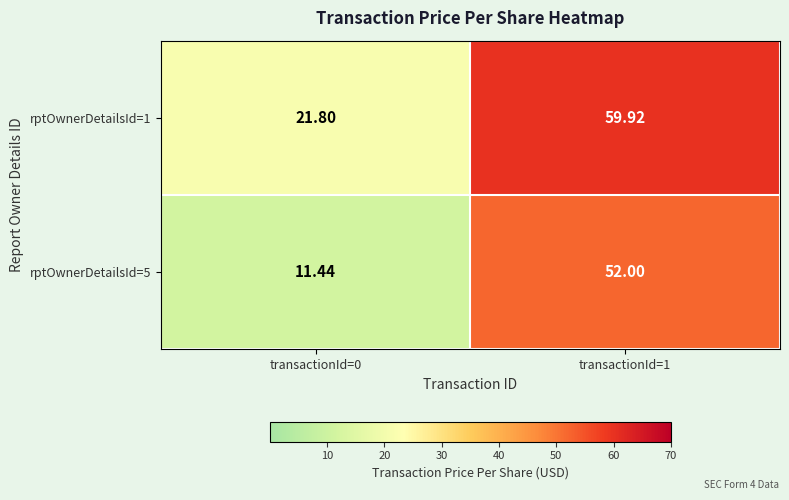

The rptOwnerDetailsId=5 series shows 22.1 at transactionId=1. True or false?

False